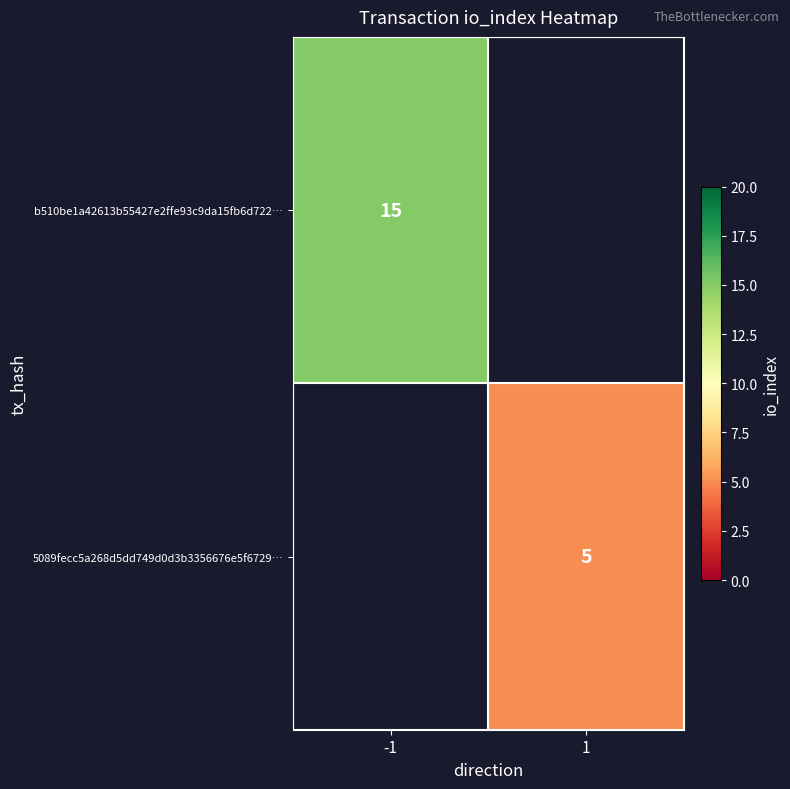

True or false: b510be1a42613b55427e2ffe93c9da15fb6d722… has a value of 15 at -1.

True